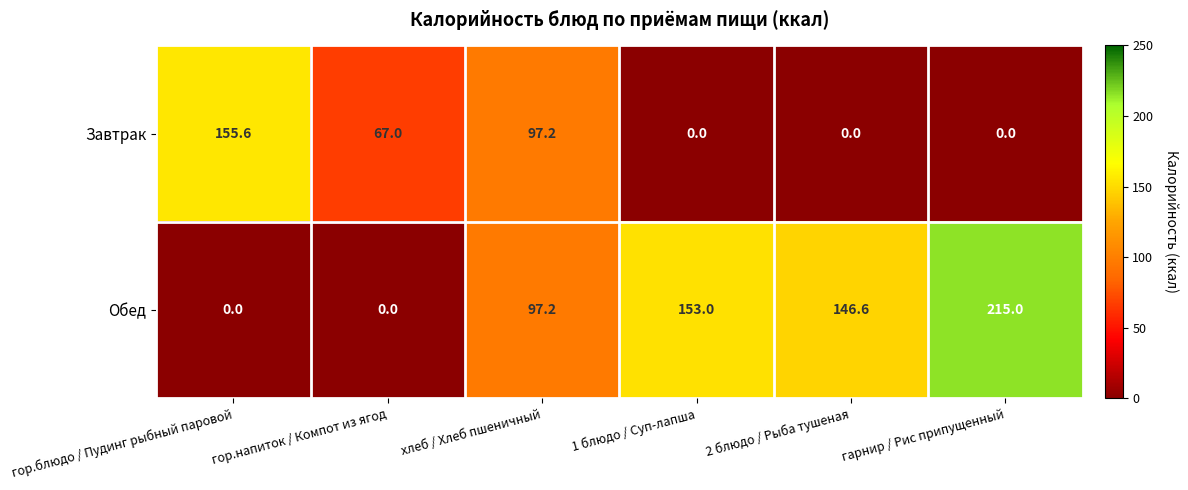

What is the difference between the second highest and second lowest values in the Обед series?

153.0